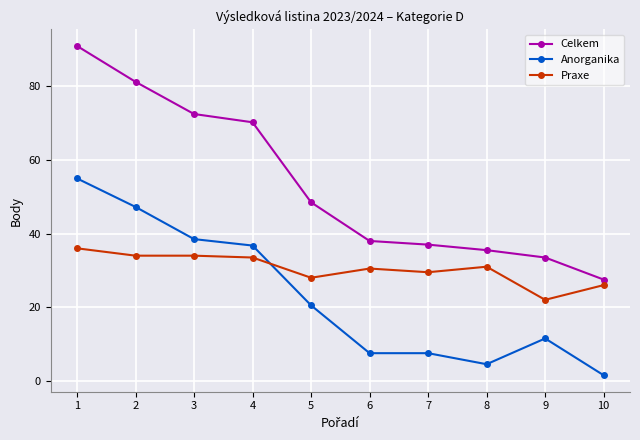

How many values in the Anorganika series exceed 20?

5